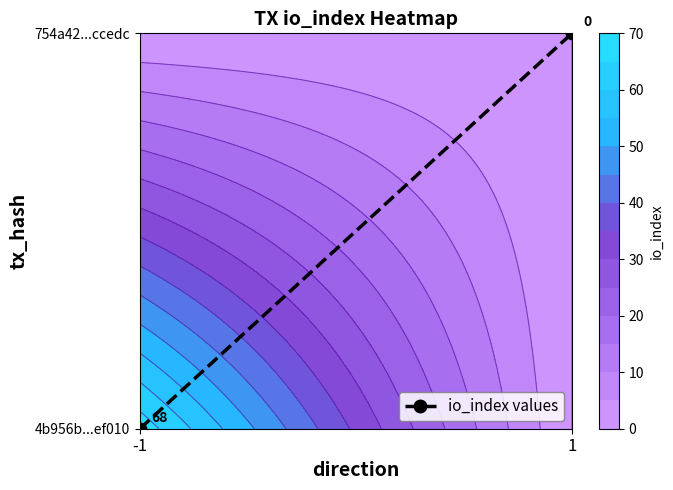

What is the difference between the maximum and minimum values?

1